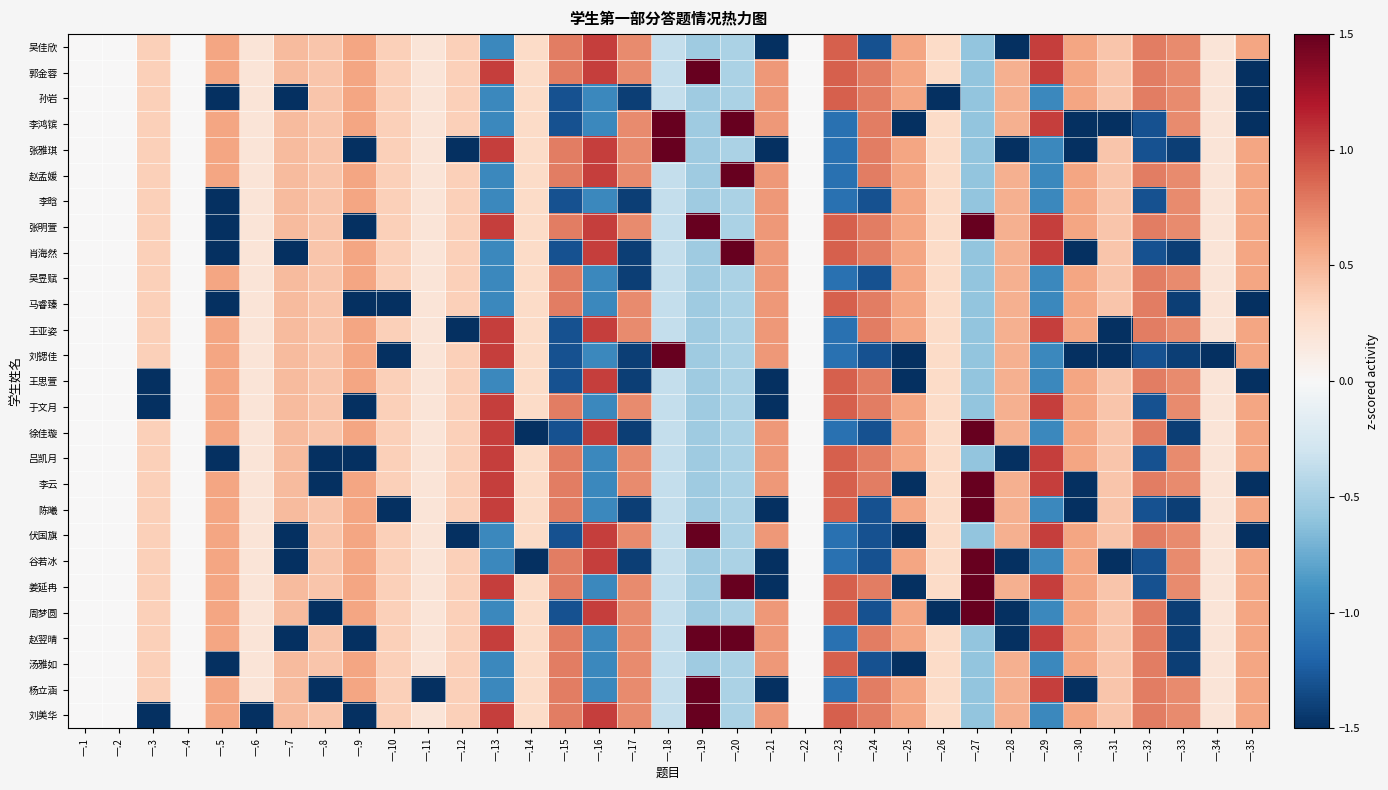

What is the smallest value displayed?

-5.1